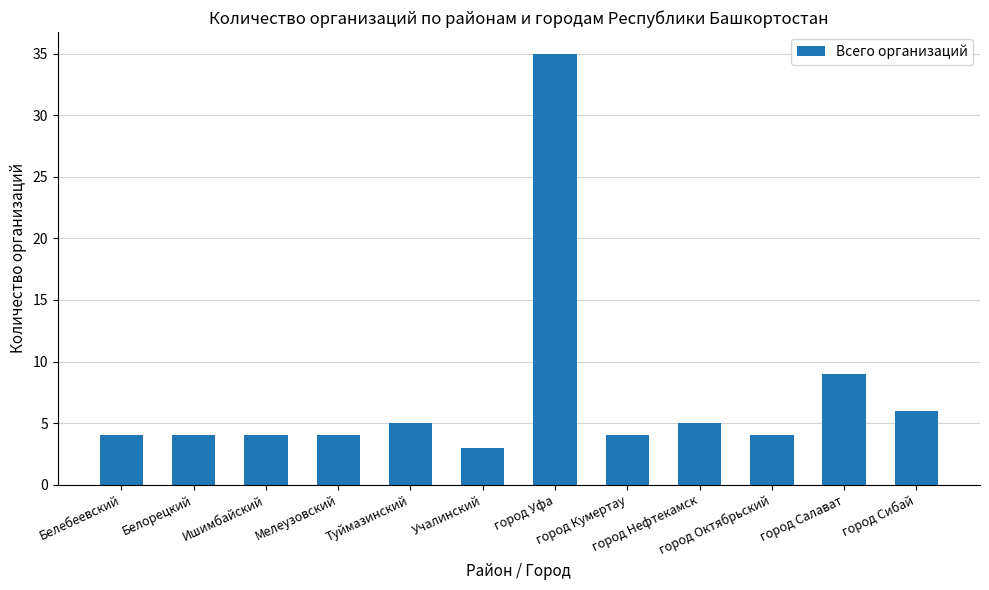

What is the difference between the values at город Нефтекамск and Учалинский?

2